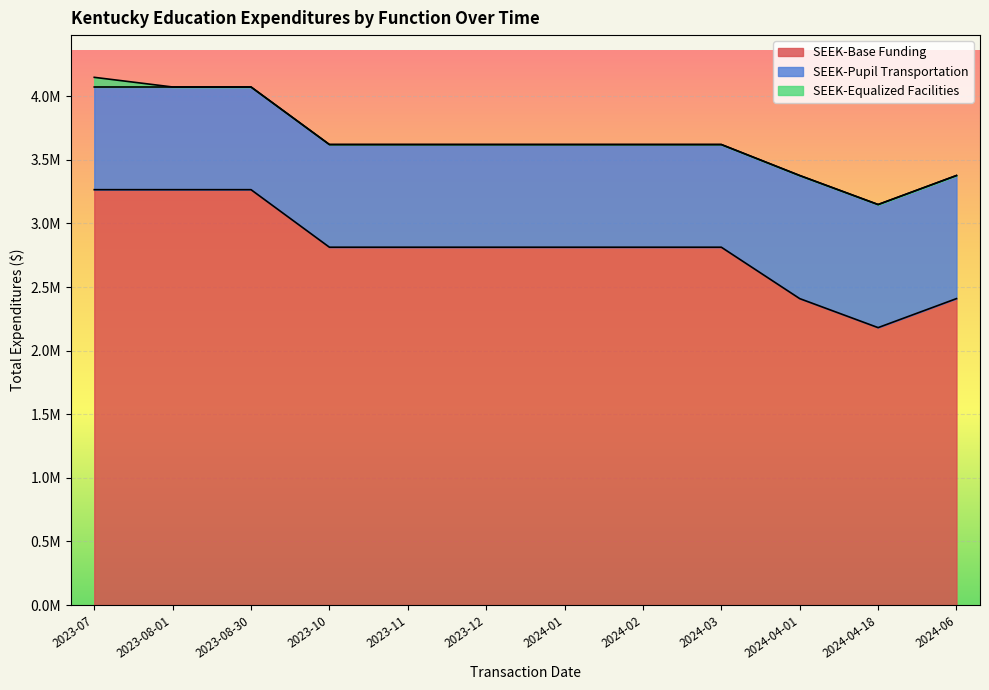

What are all the series names shown in the legend?

SEEK-Base Funding, SEEK-Pupil Transportation, SEEK-Equalized Facilities